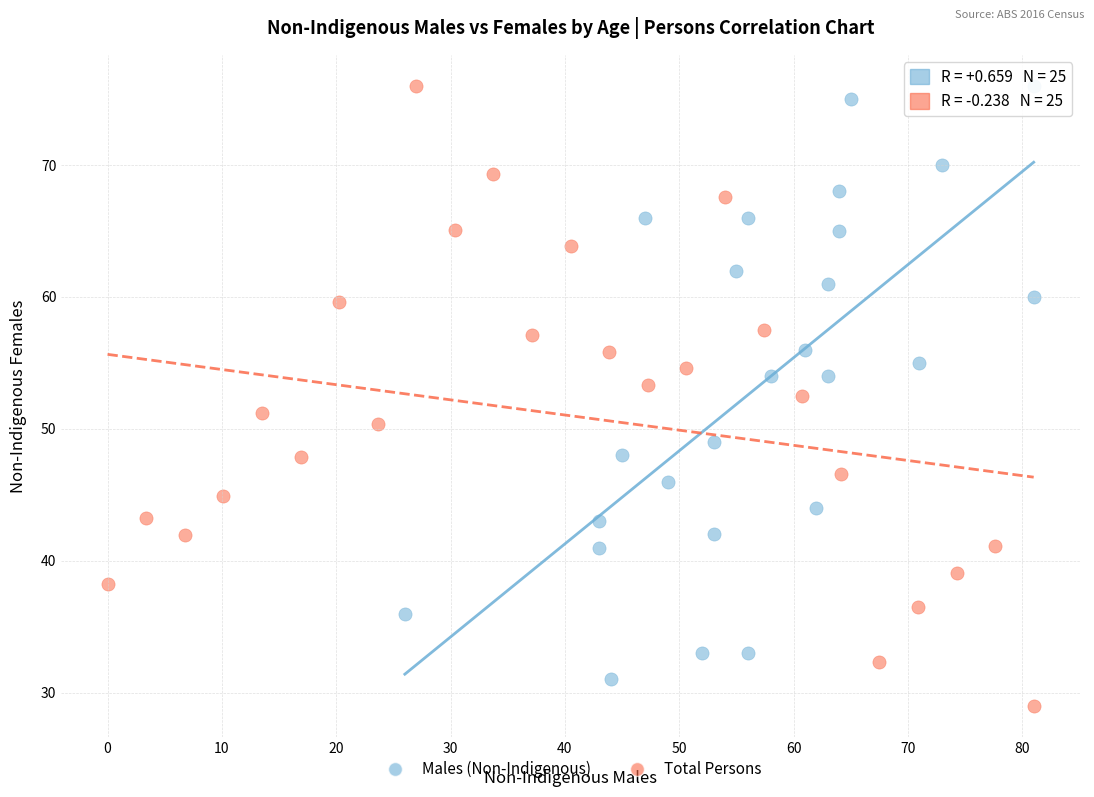

What are all the series names shown in the legend?

Males (Non-Indigenous), Total Persons